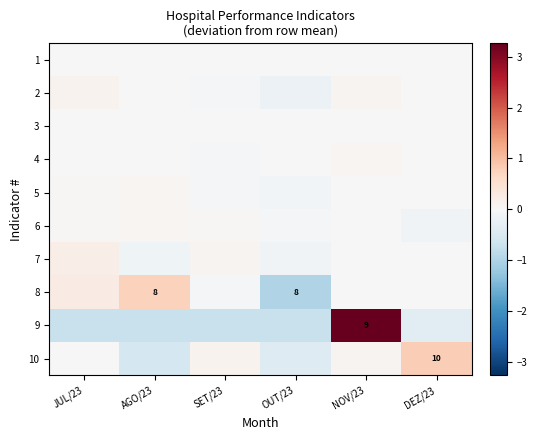

How many values in the 5 series exceed 0?

4